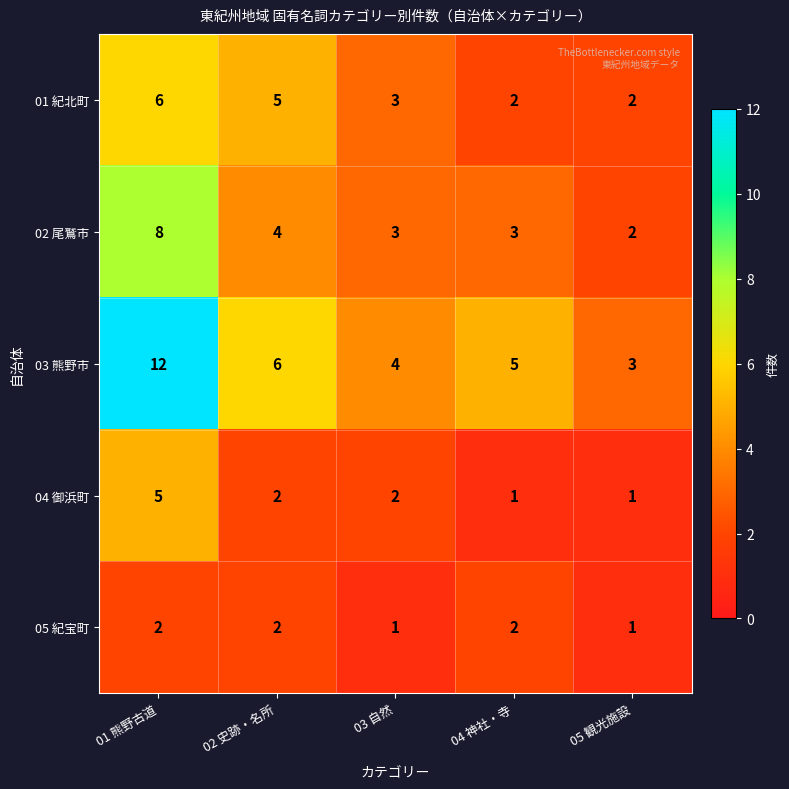

Reading left to right, extract all data points from this chart.

01 紀北町: 6	5	3	2	2
02 尾鷲市: 8	4	3	3	2
03 熊野市: 12	6	4	5	3
04 御浜町: 5	2	2	1	1
05 紀宝町: 2	2	1	2	1